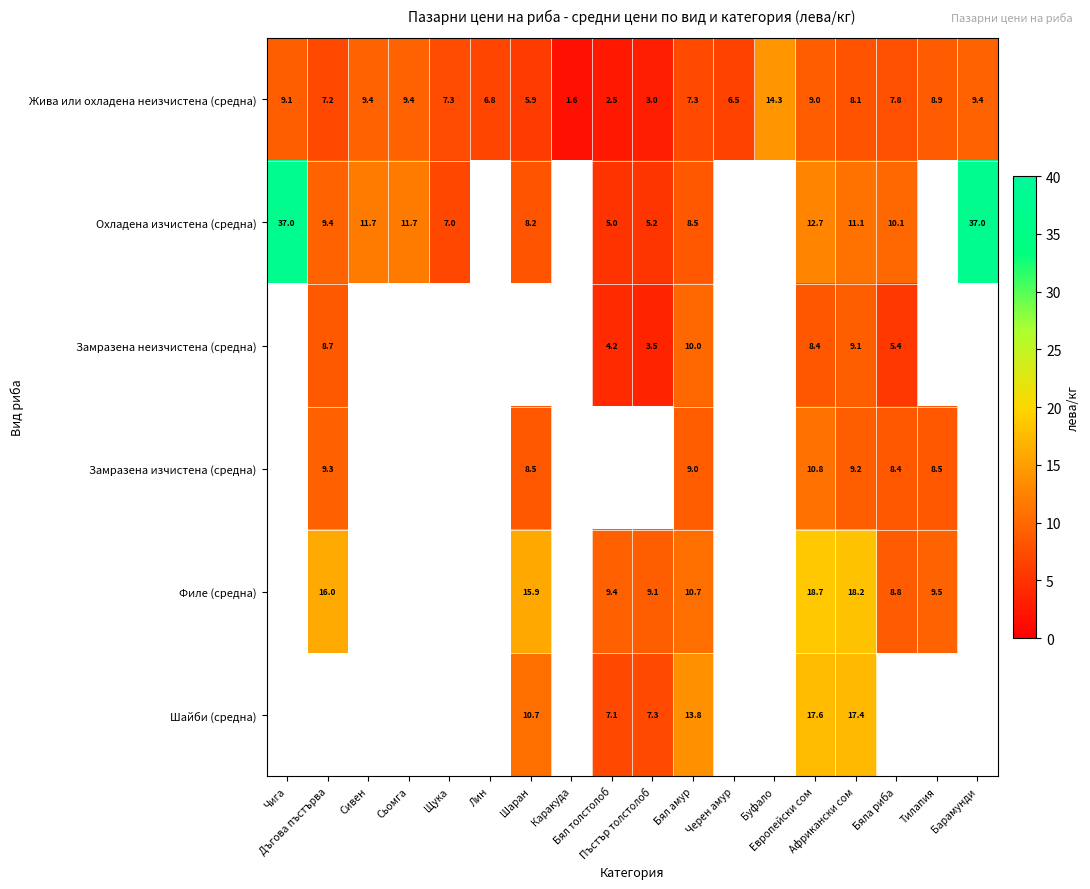

At how many categories does at least one series exceed 27?

2